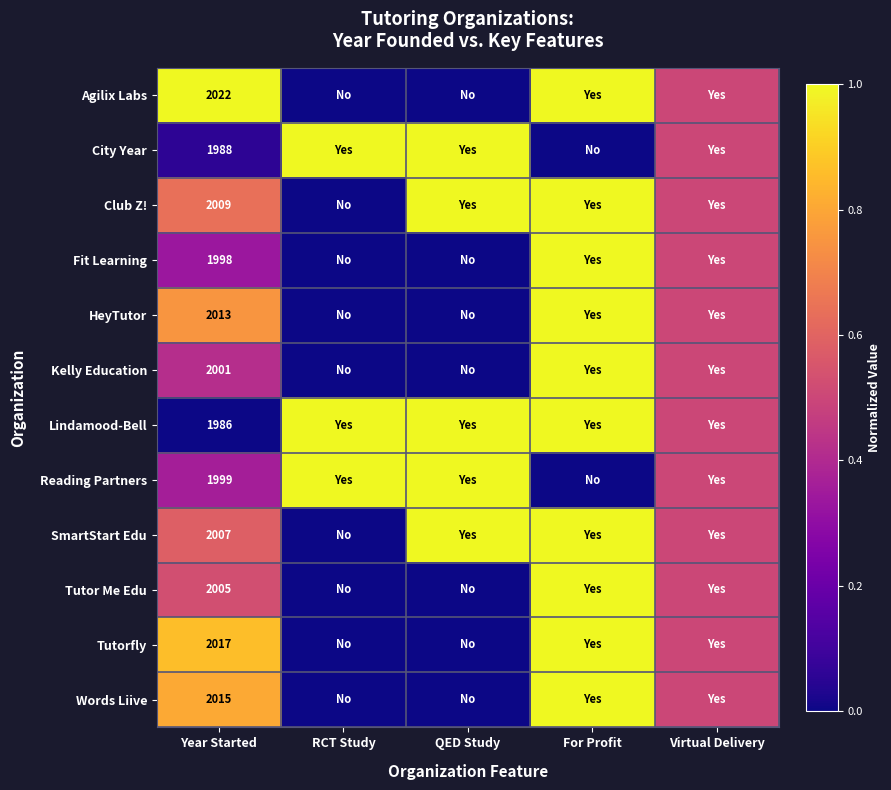

Rank the series at Year Started from highest to lowest value.

Agilix Labs, Tutorfly, Words Liive, HeyTutor, Club Z!, SmartStart Edu, Tutor Me Edu, Kelly Education, Reading Partners, Fit Learning, City Year, Lindamood-Bell